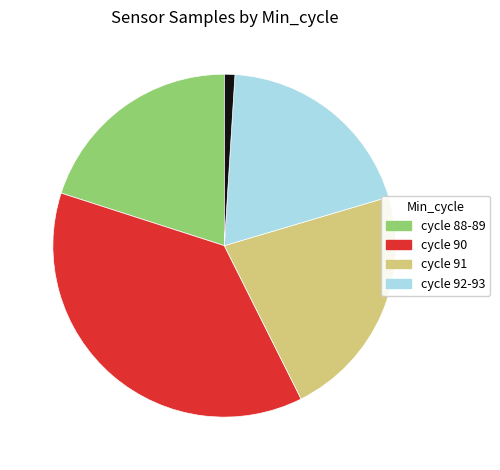

Does any single category account for the majority?

No